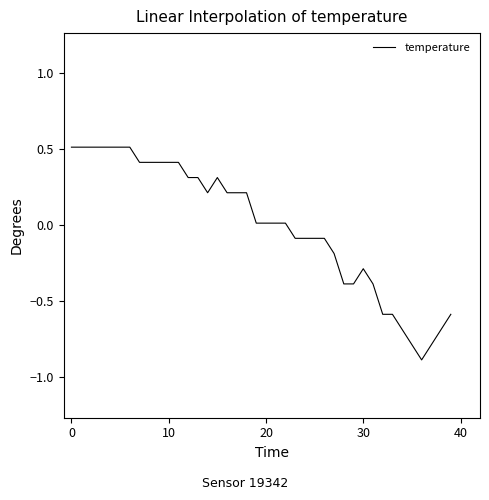

What is the maximum value shown in the chart?

0.5